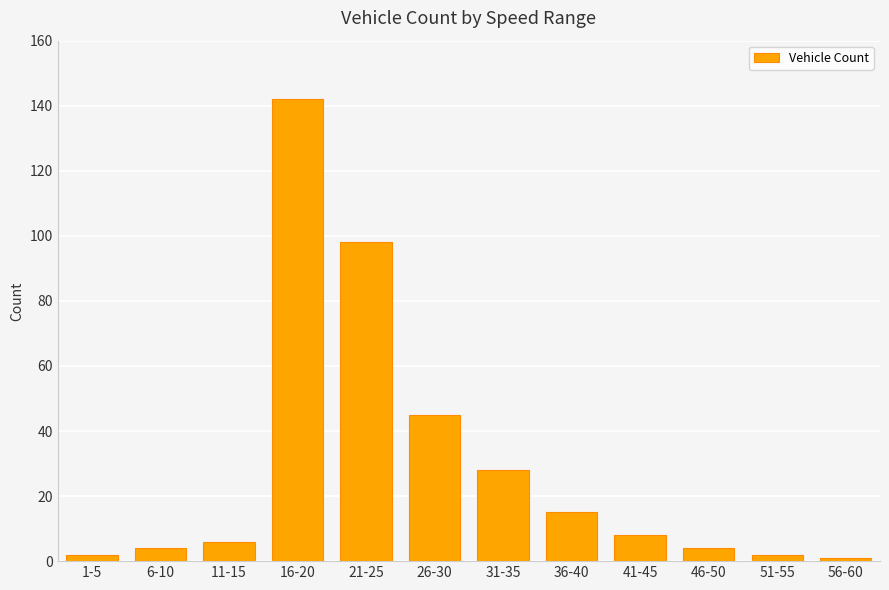

Are the bars horizontal?

No